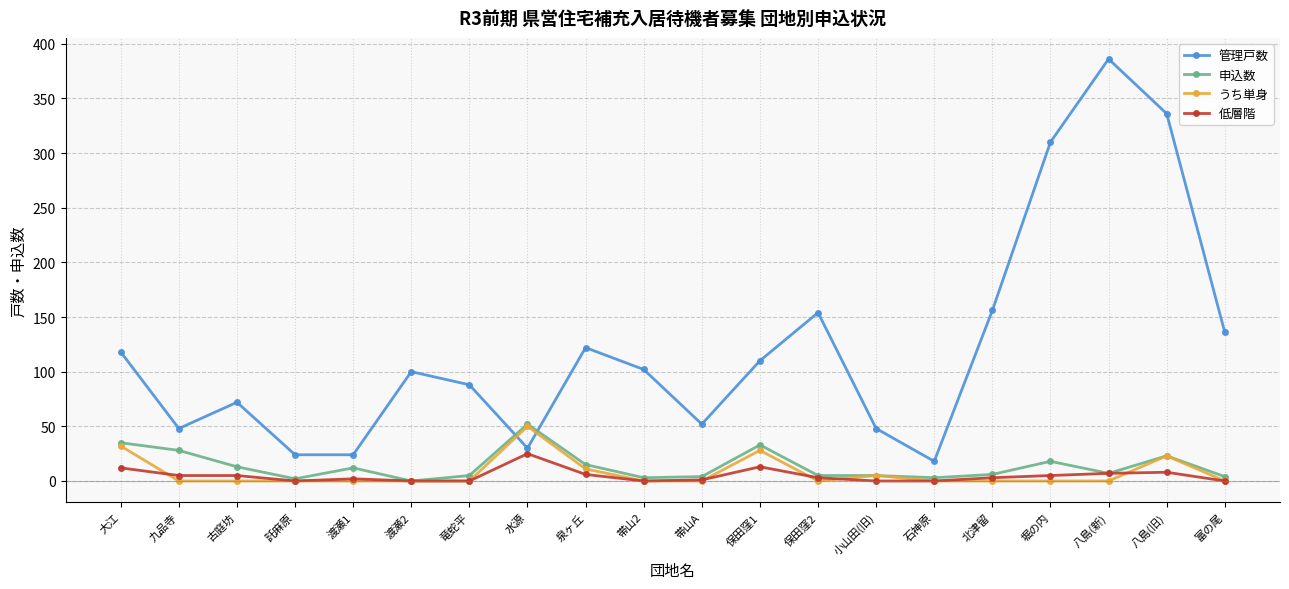

Does the chart have visible grid lines?

Yes